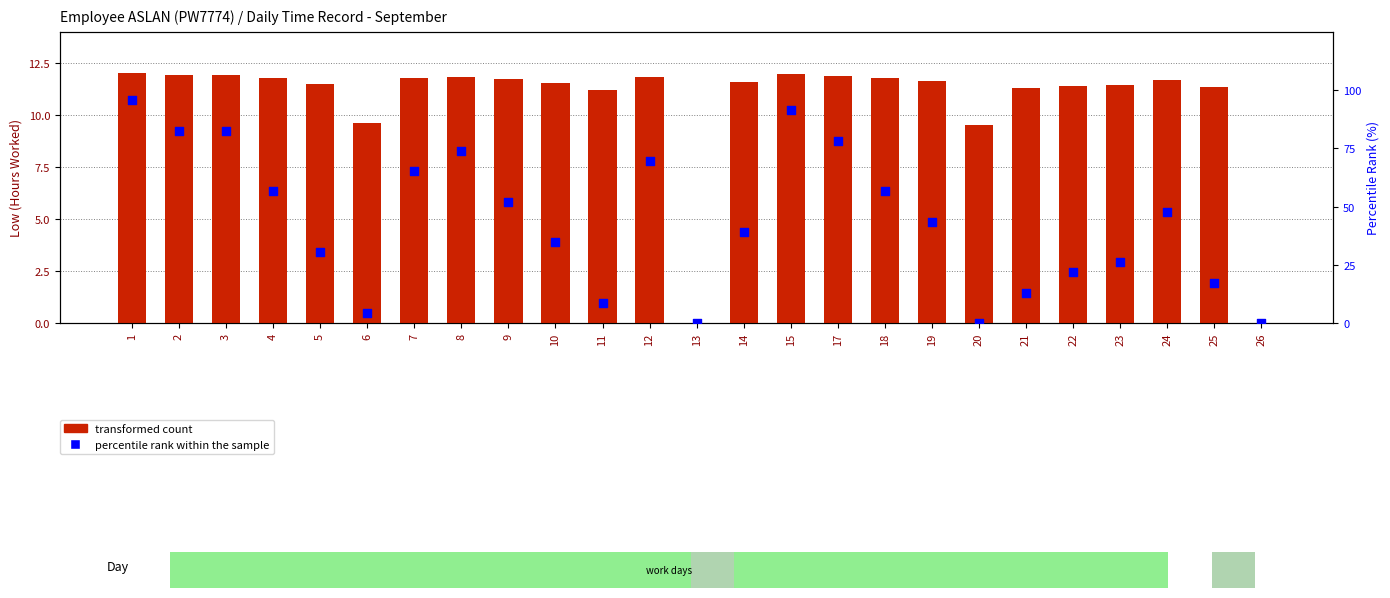

At how many categories does at least one series exceed 85?

2